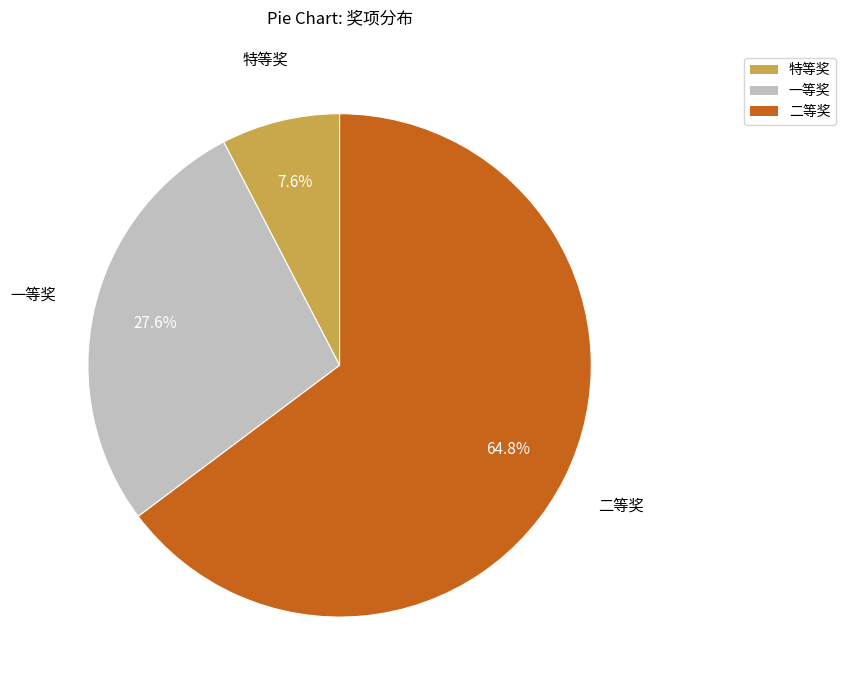

How many slices are in this pie chart?

3